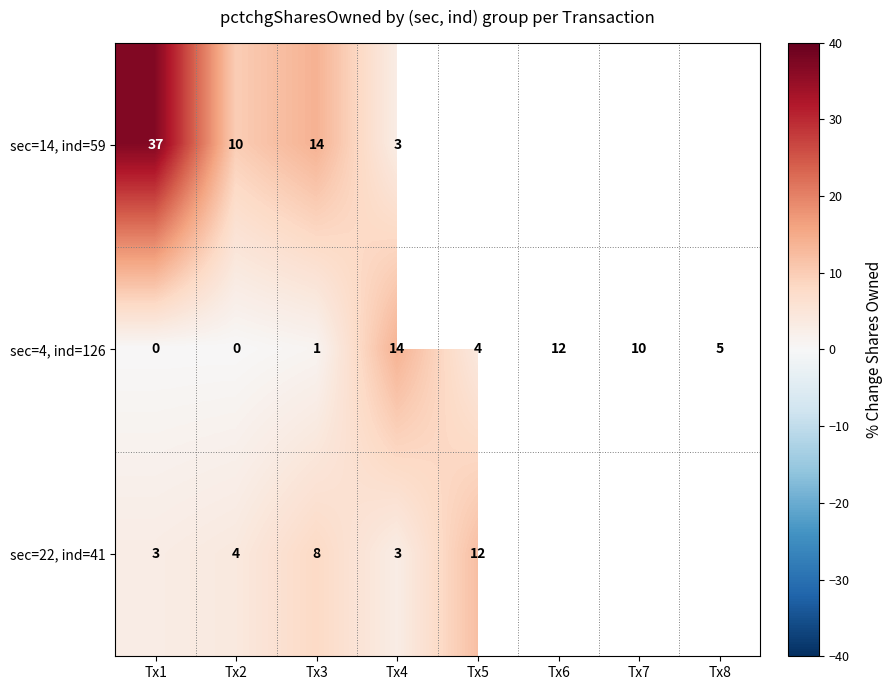

What is the sum of the sec=4, ind=126 values at Tx5 and Tx1?

4